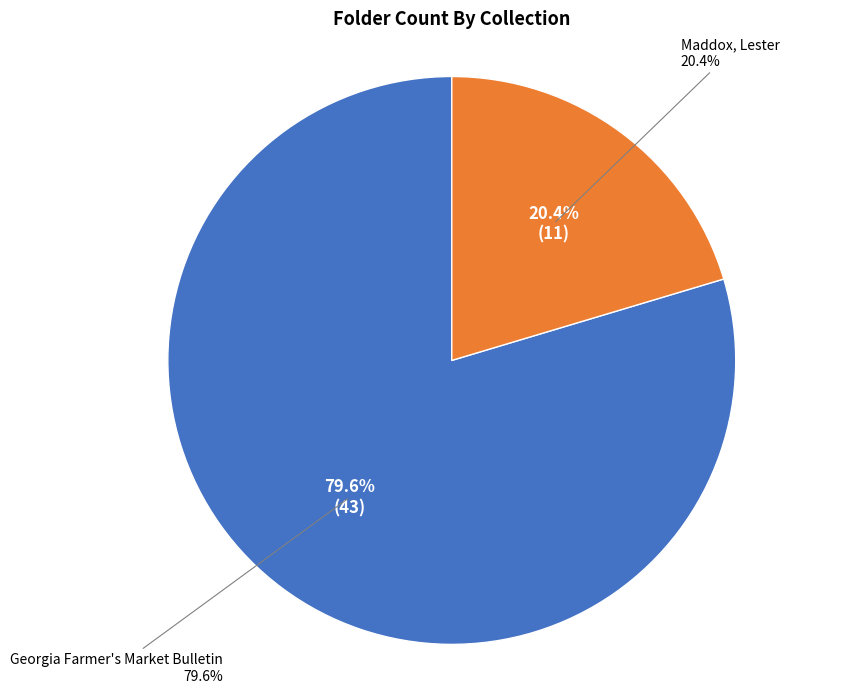

Is the sum of Georgia Farmer's Market Bulletin and Maddox, Lester greater than half?

Yes